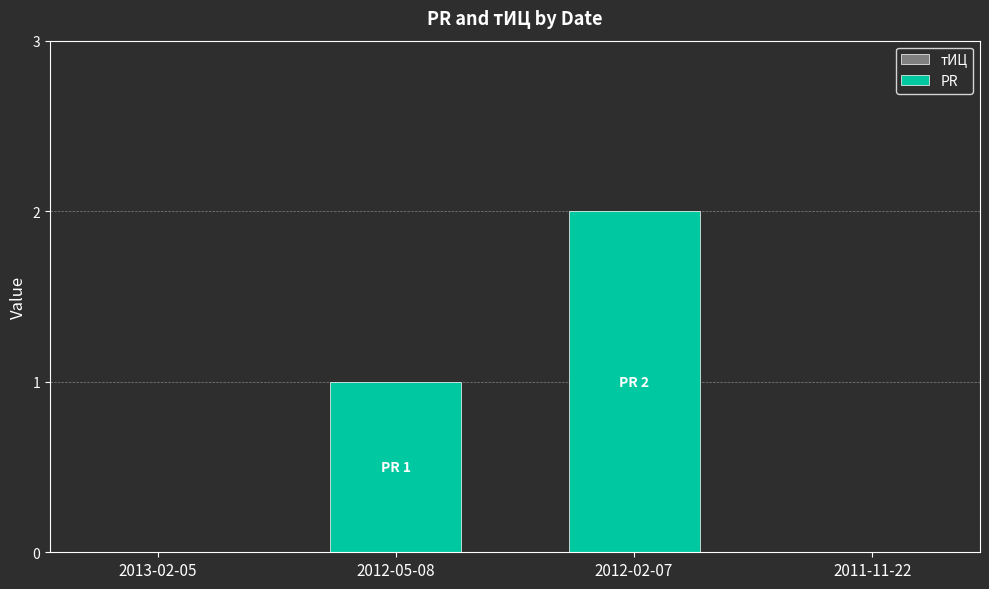

How many distinct data groups are displayed?

1